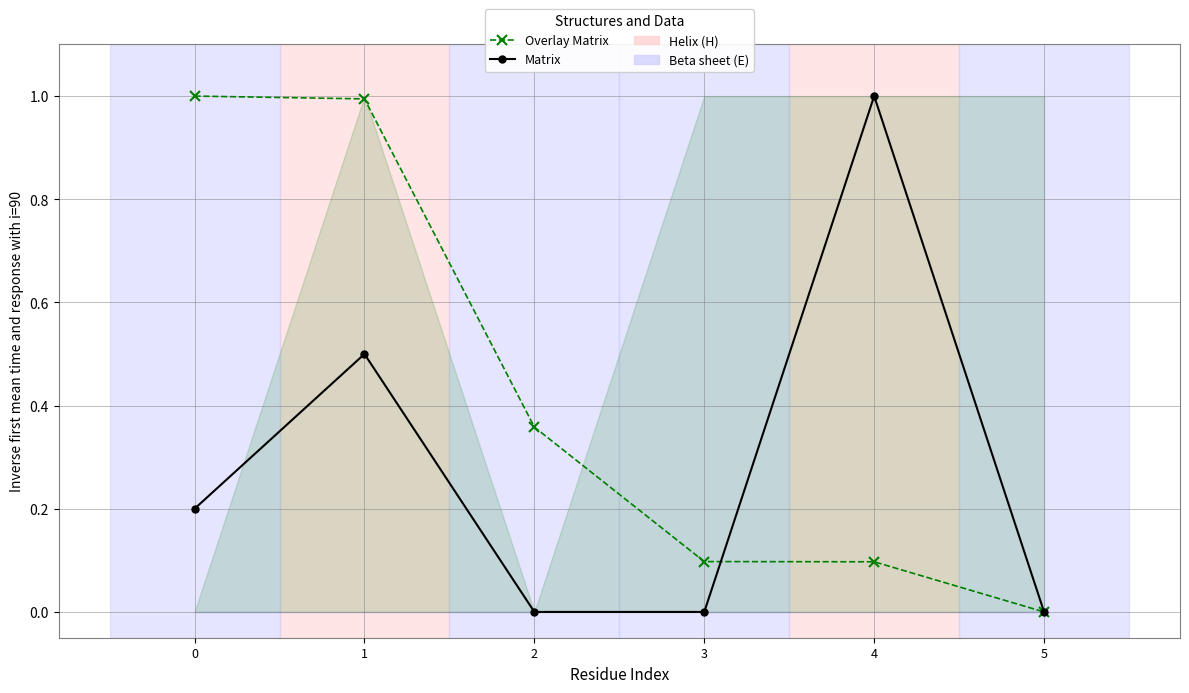

Rank the series by their maximum value, from highest to lowest.

Overlay Matrix, Matrix